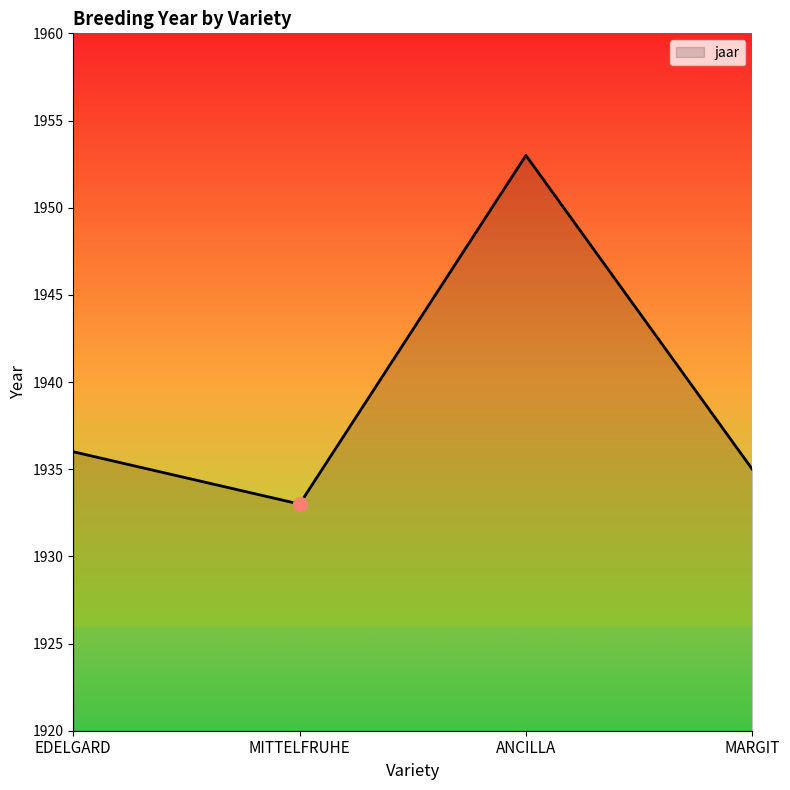

Between EDELGARD and MITTELFRUHE, which is larger?

EDELGARD